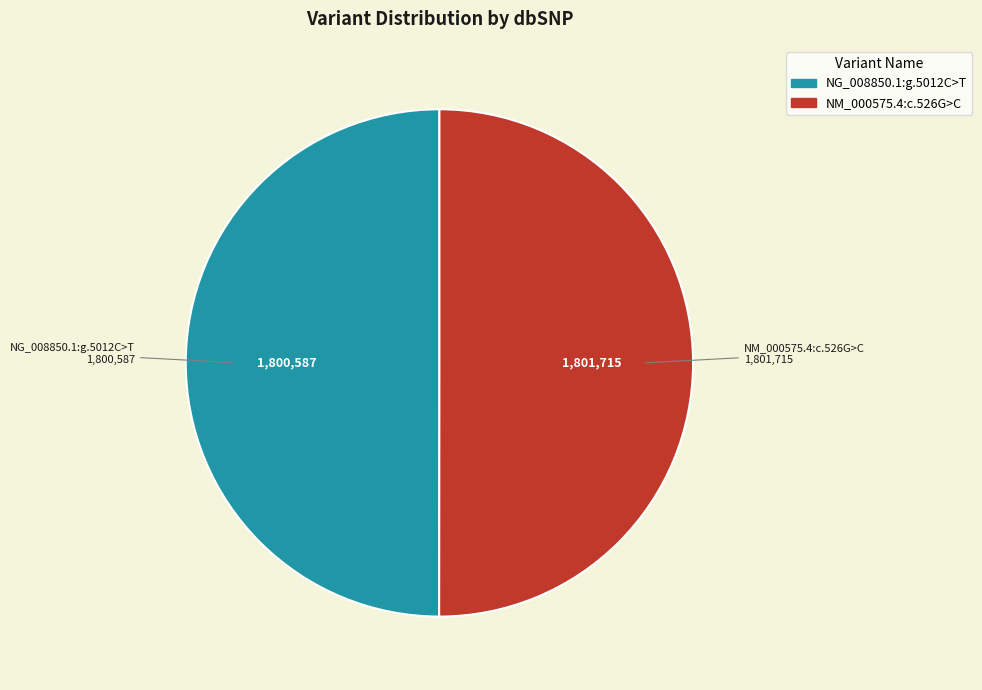

What is the ratio of the value at NG_008850.1:g.5012C>T to the value at NM_000575.4:c.526G>C?

1.0